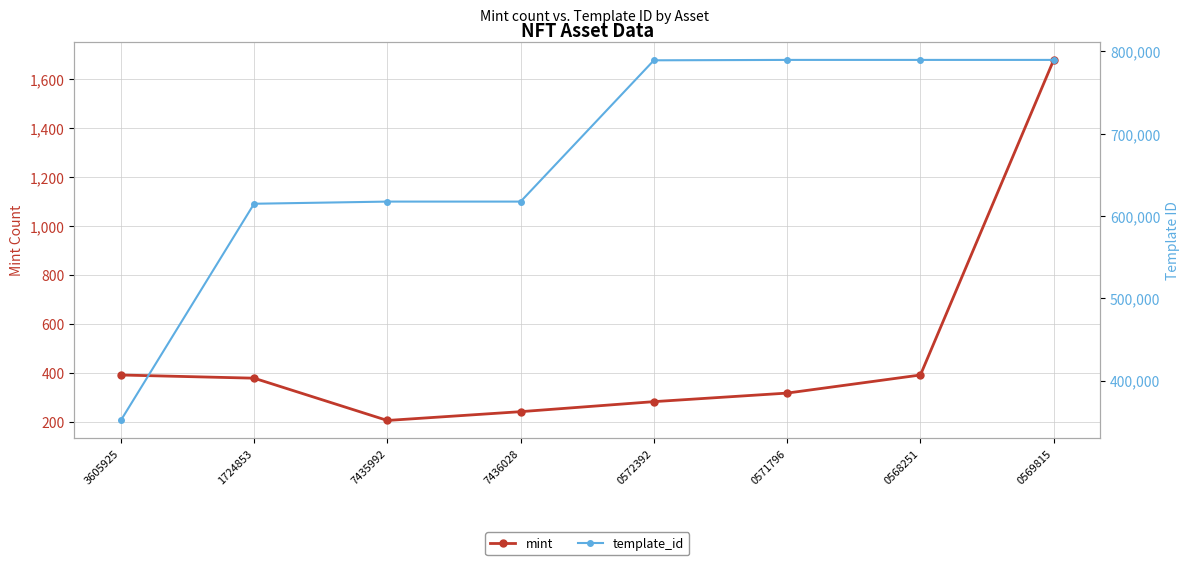

What is the spread (max minus min) of values at 3605925?

351189